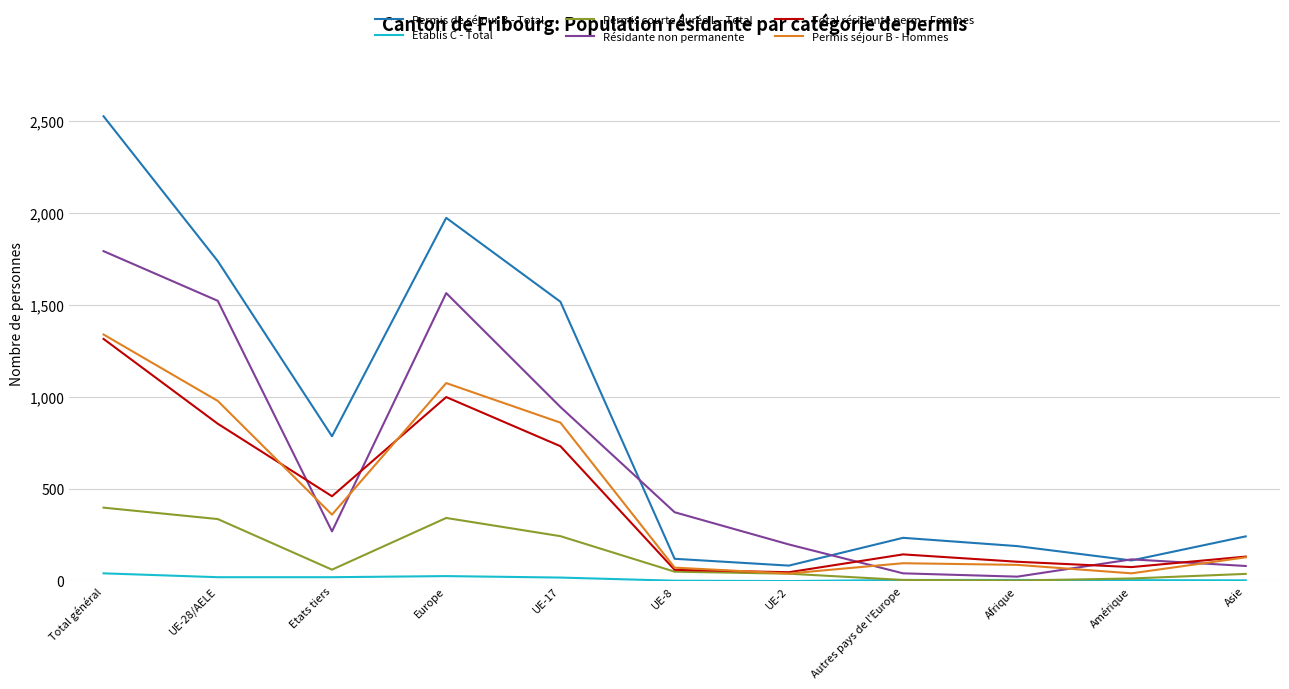

What is the highest value of the Résidante non permanente series?

1793